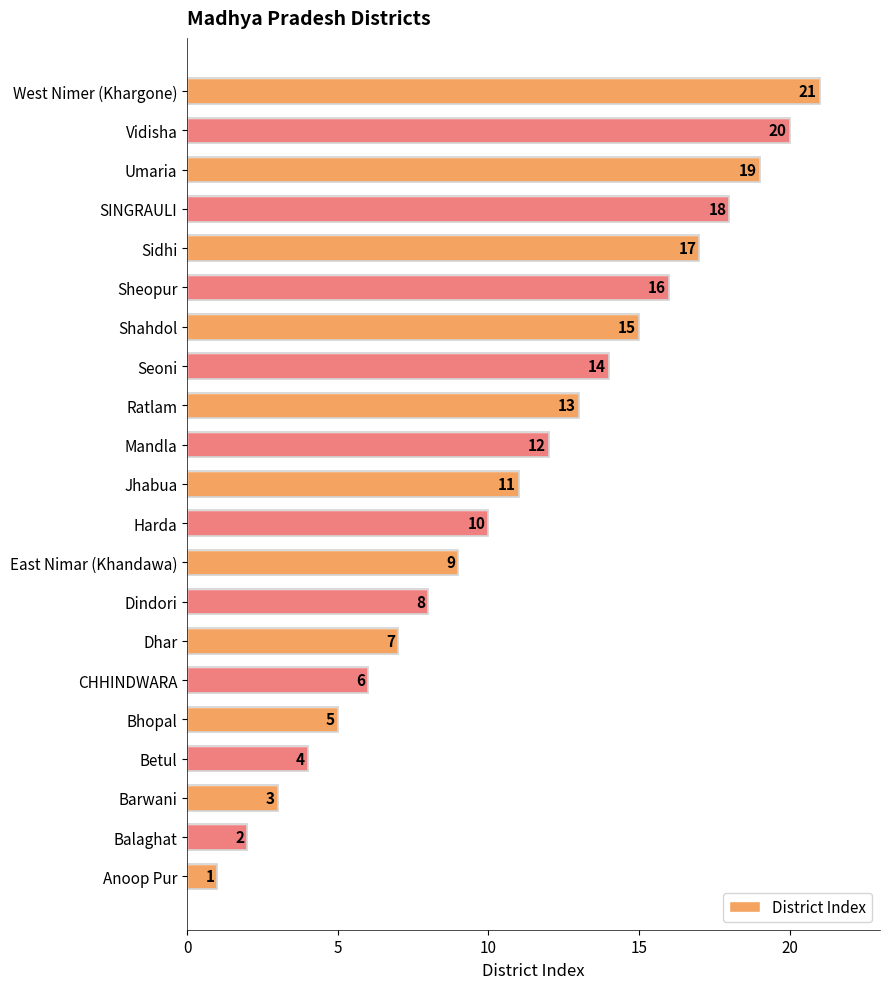

What is the ratio of the value at CHHINDWARA to the value at West Nimer (Khargone)?

0.3